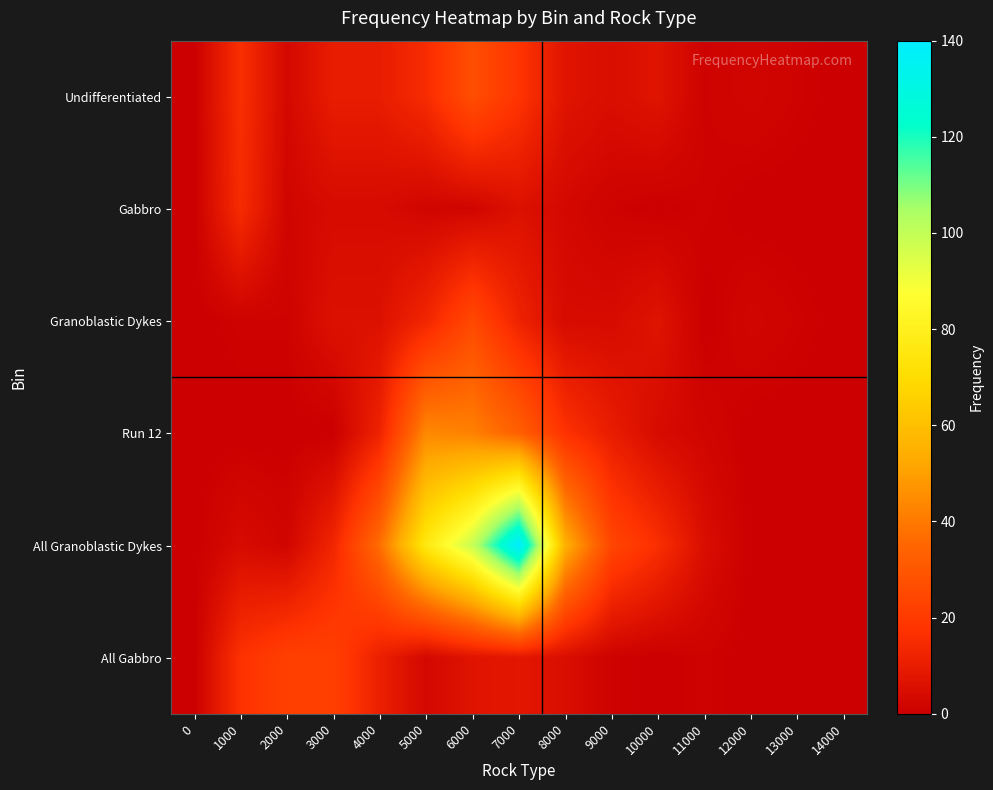

Which series has the largest total across all categories?

All Granoblastic Dykes